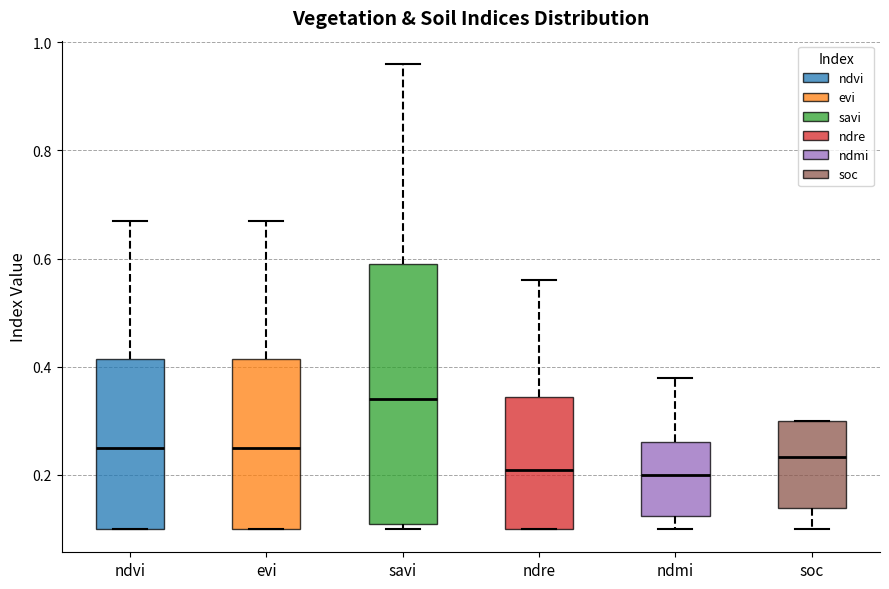

Where is the lower edge of the box for soc on the y-axis? The values are not printed on the chart, so give them approximately, as read against the axis.

0.14